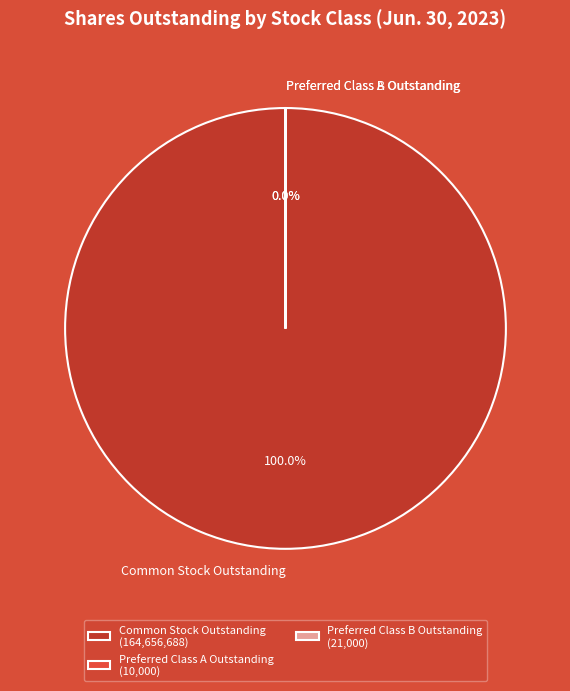

Does any single category account for the majority?

Yes